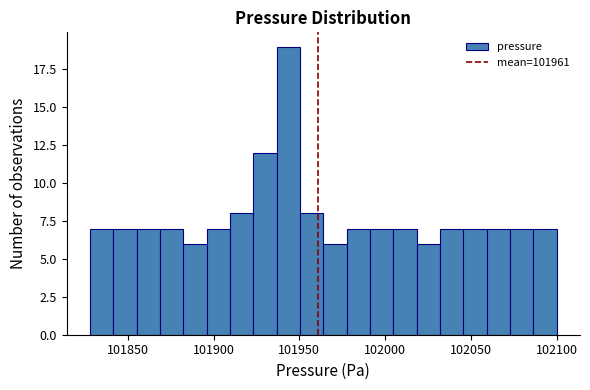

Read against the x-axis, roughly where is the centre of the tallest bar?

101945